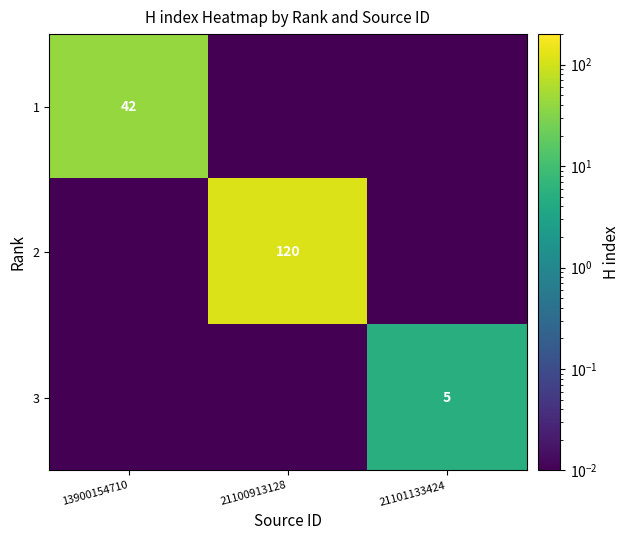

List the labels in order of 1 value, smallest first.

21100913128, 21101133424, 13900154710